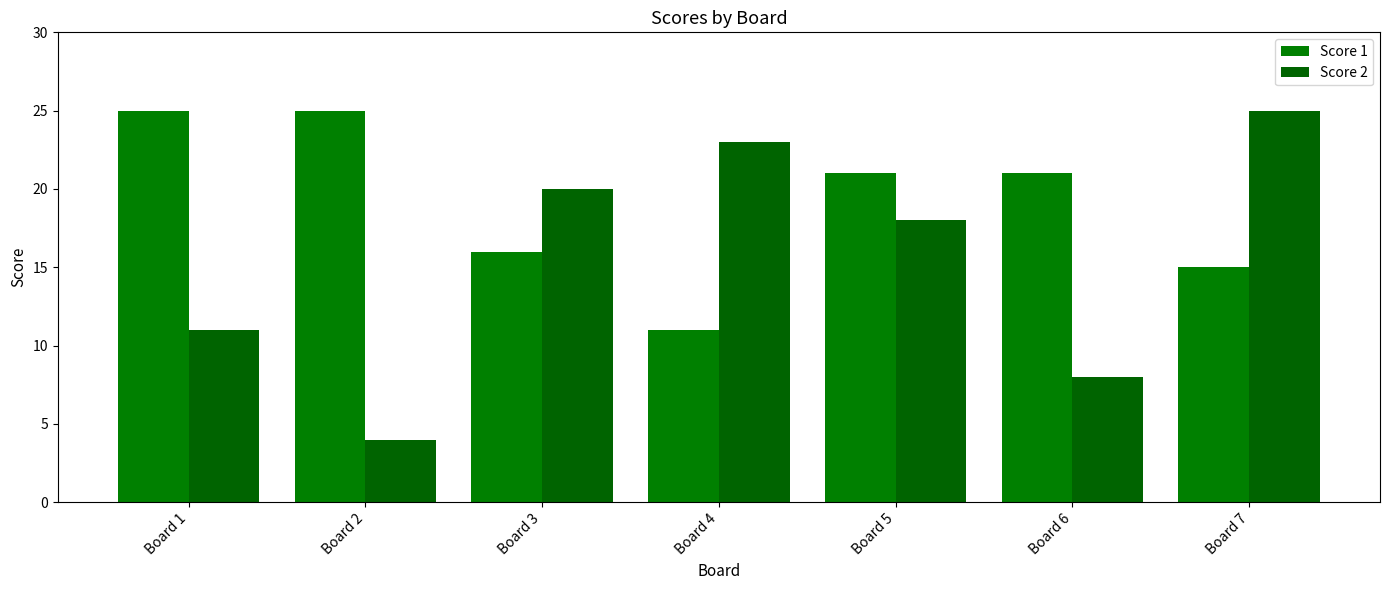

Is the value of Score 1 at Board 4 greater than the value of Score 2 at Board 2?

Yes